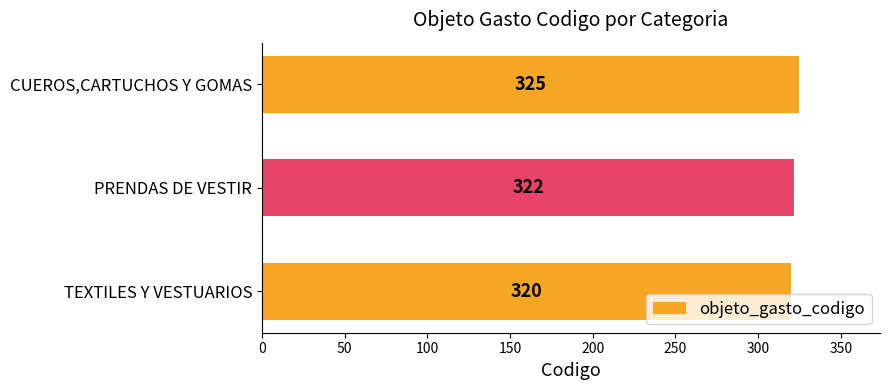

What is the change in value from PRENDAS DE VESTIR to CUEROS,CARTUCHOS Y GOMAS?

+3